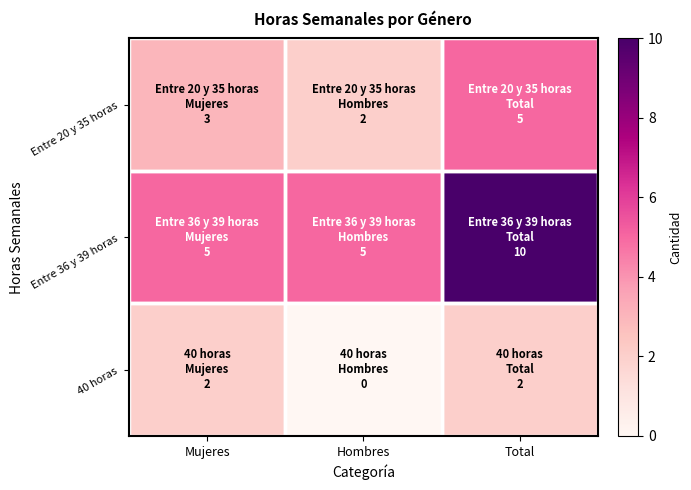

Reading left to right, extract all data points from this chart.

Entre 20 y 35 horas: Mujeres=3	Hombres=2	Total=5
Entre 36 y 39 horas: Mujeres=5	Hombres=5	Total=10
40 horas: Mujeres=2	Hombres=0	Total=2